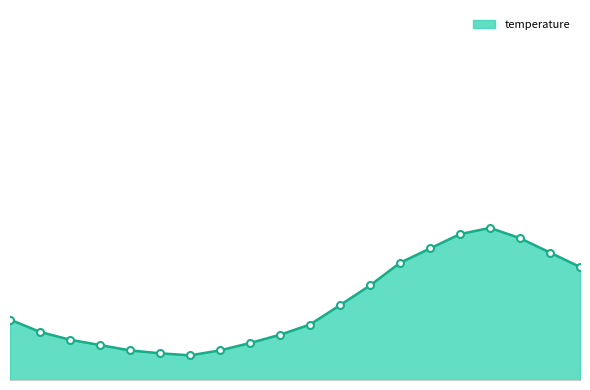

What is the difference between the maximum and second lowest values?

3.0